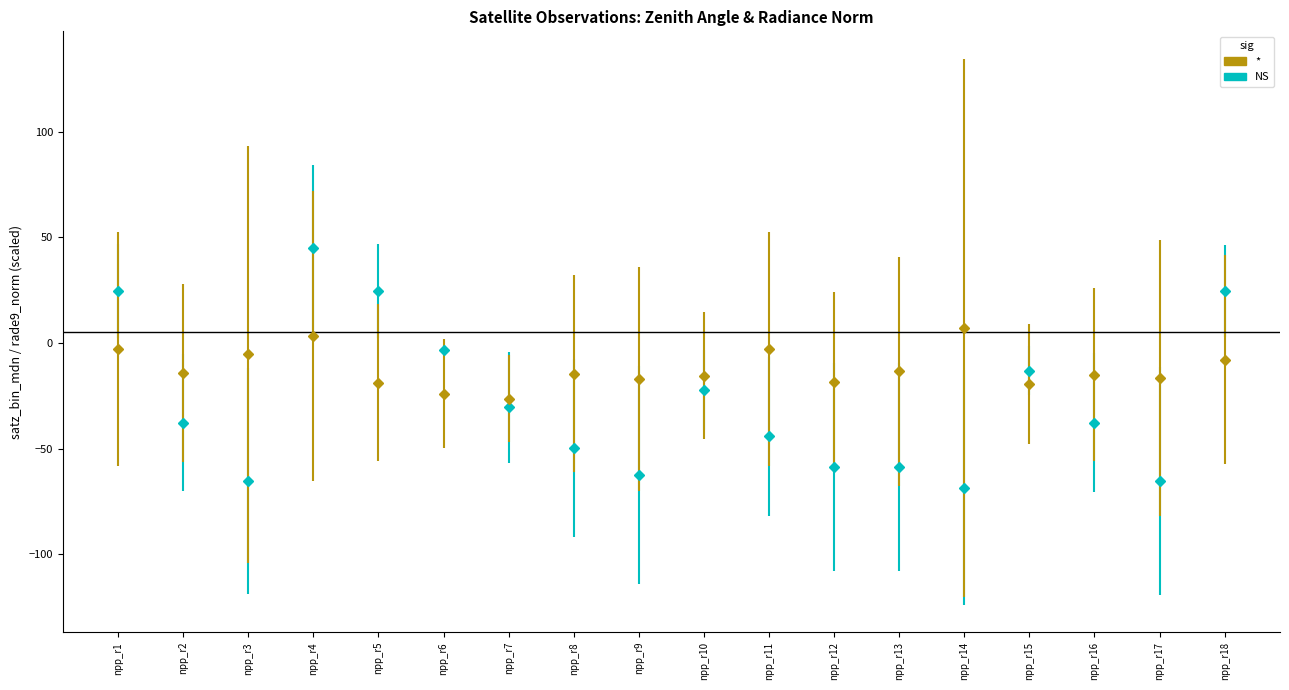

How many series are shown in this chart?

2